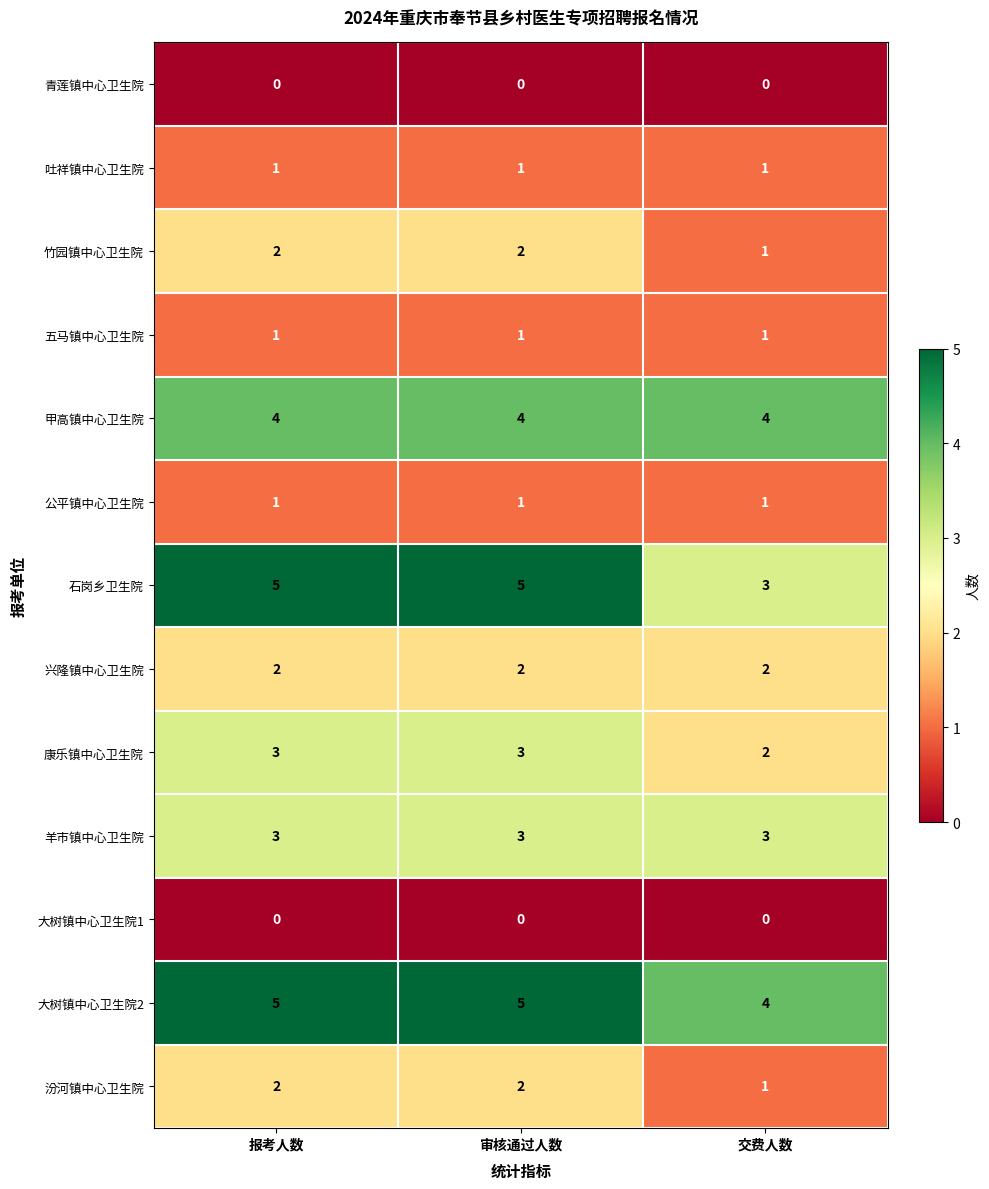

The 青莲镇中心卫生院 series shows 0 at 审核通过人数. True or false?

True